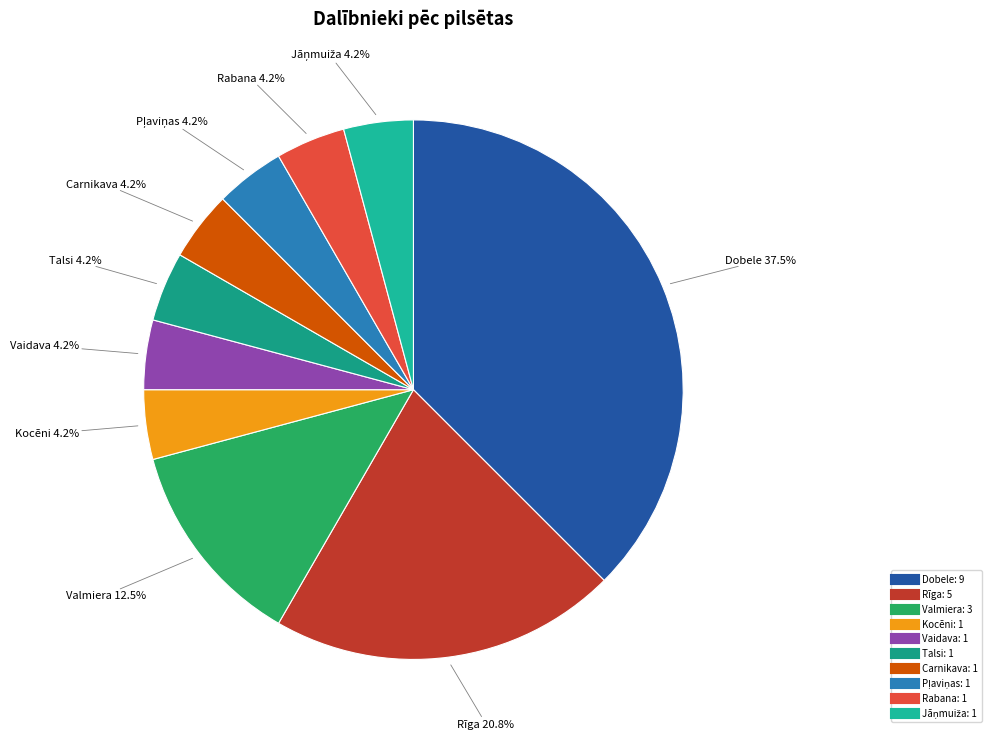

Is the sum of Vaidava and Rabana greater than half?

No